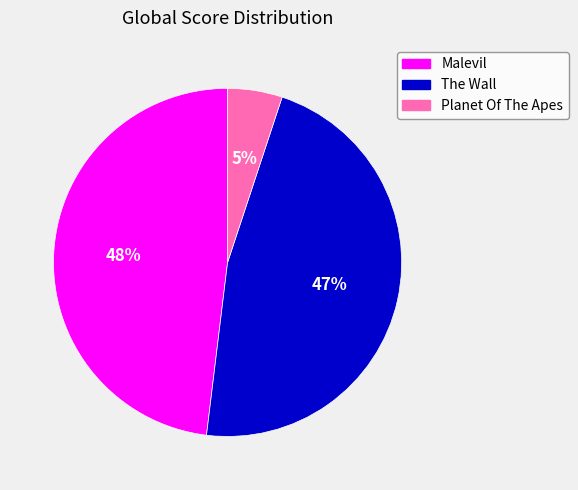

Is Malevil the majority of the pie?

No